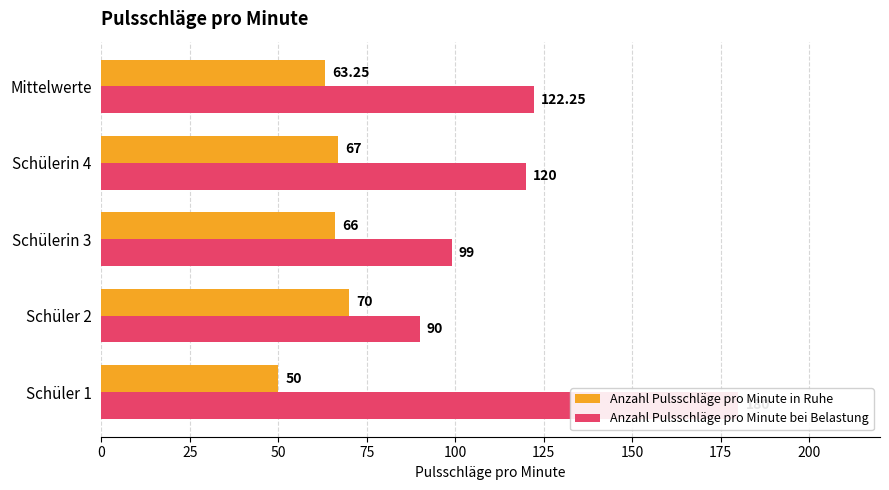

Reading right to left, list all the values displayed in this chart.

Anzahl Pulsschläge pro Minute in Ruhe: 100=63.2	75=67.0	50=66.0	25=70.0	0=50.0
Anzahl Pulsschläge pro Minute bei Belastung: 100=122.2	75=120.0	50=99.0	25=90.0	0=180.0